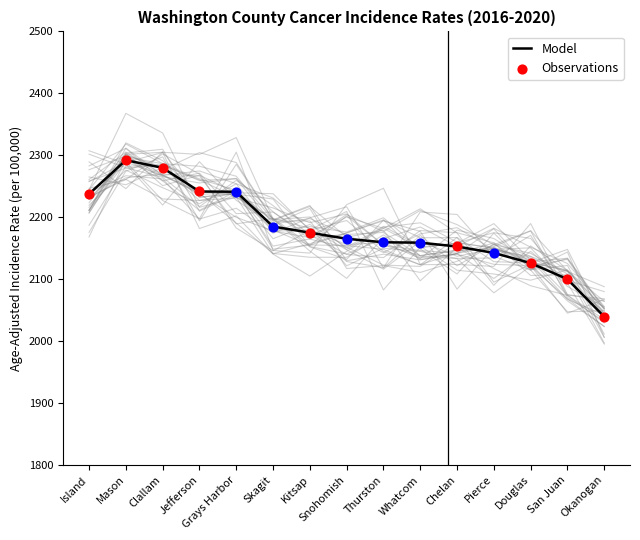

What is the minimum value for Model?

2039.3